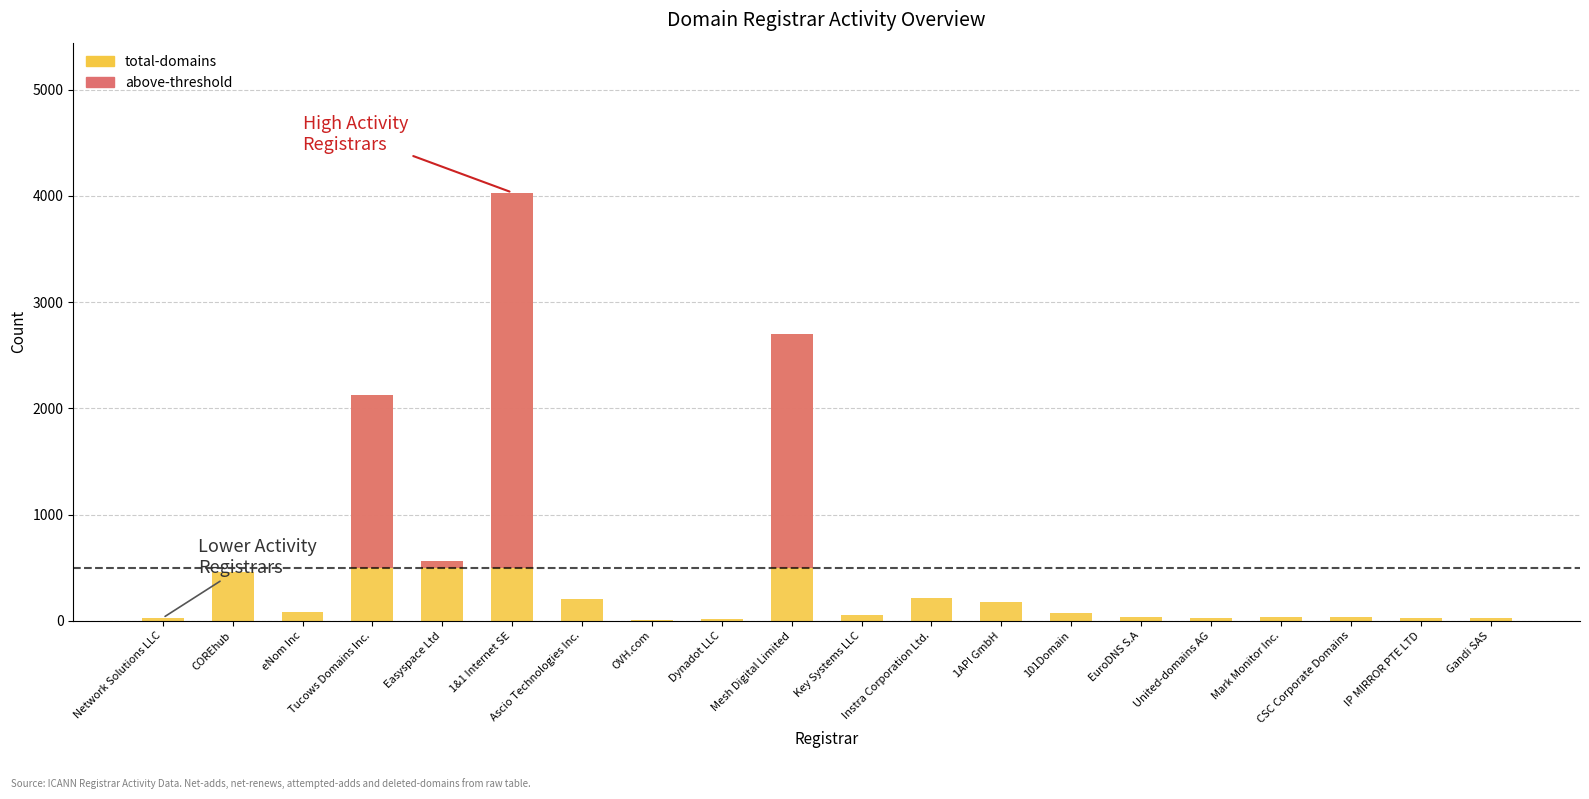

What is the average value of the above-threshold series?

371